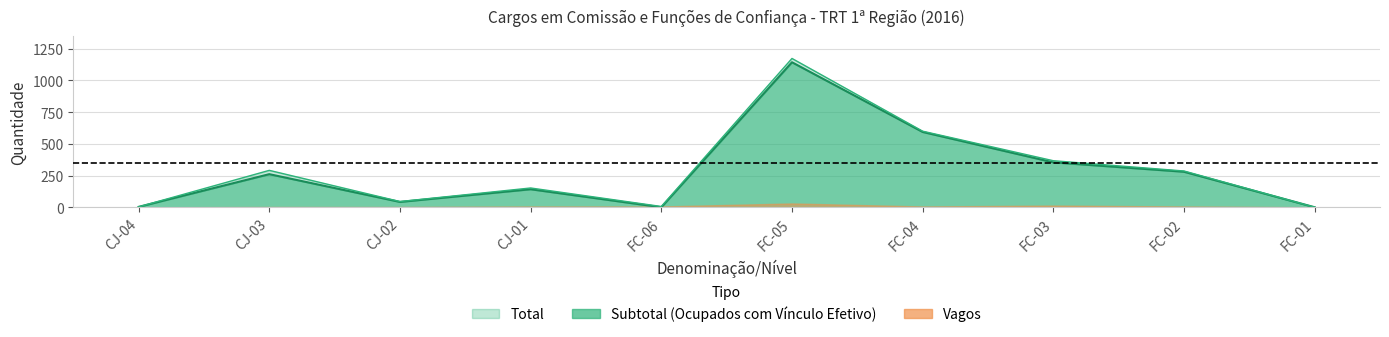

True or false: Total and Subtotal cross at least once.

False